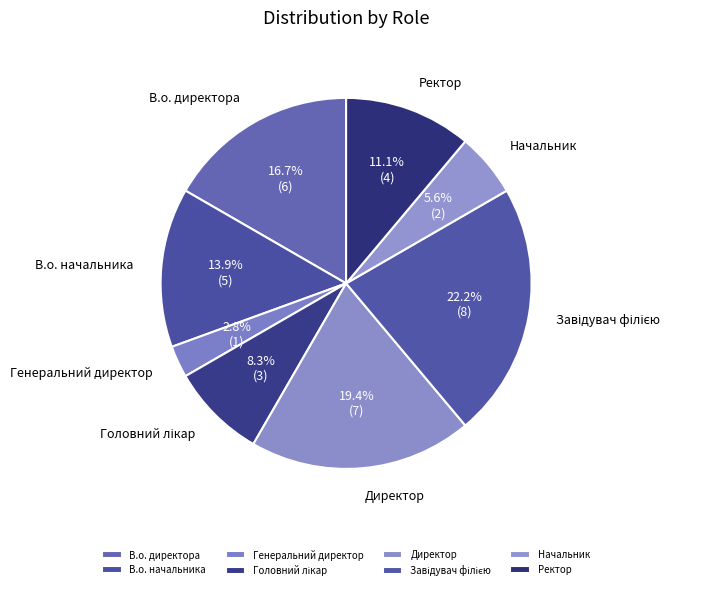

Which slice is the smallest?

Генеральний директор